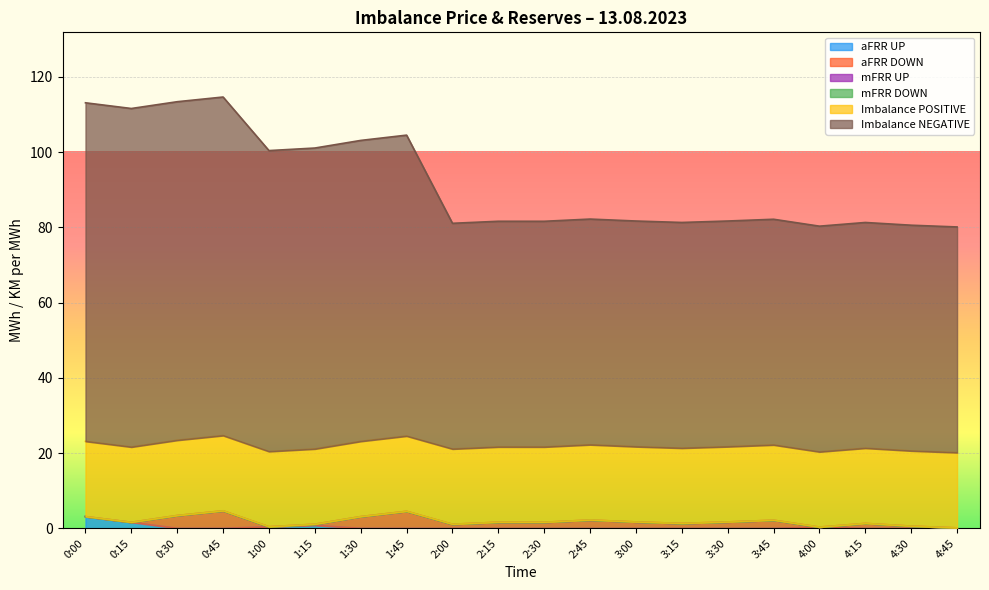

True or false: aFRR DOWN and Imbalance NEGATIVE cross at least once.

False